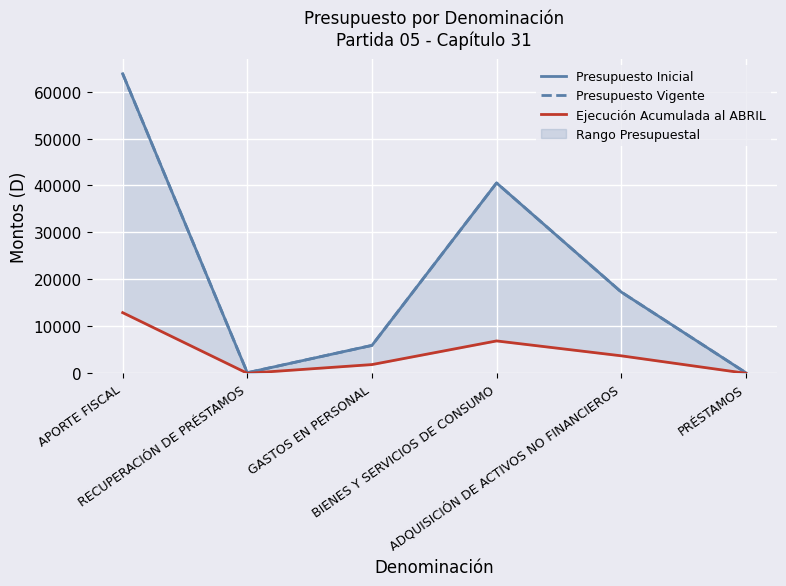

What is the total value across all series at APORTE FISCAL?

140503